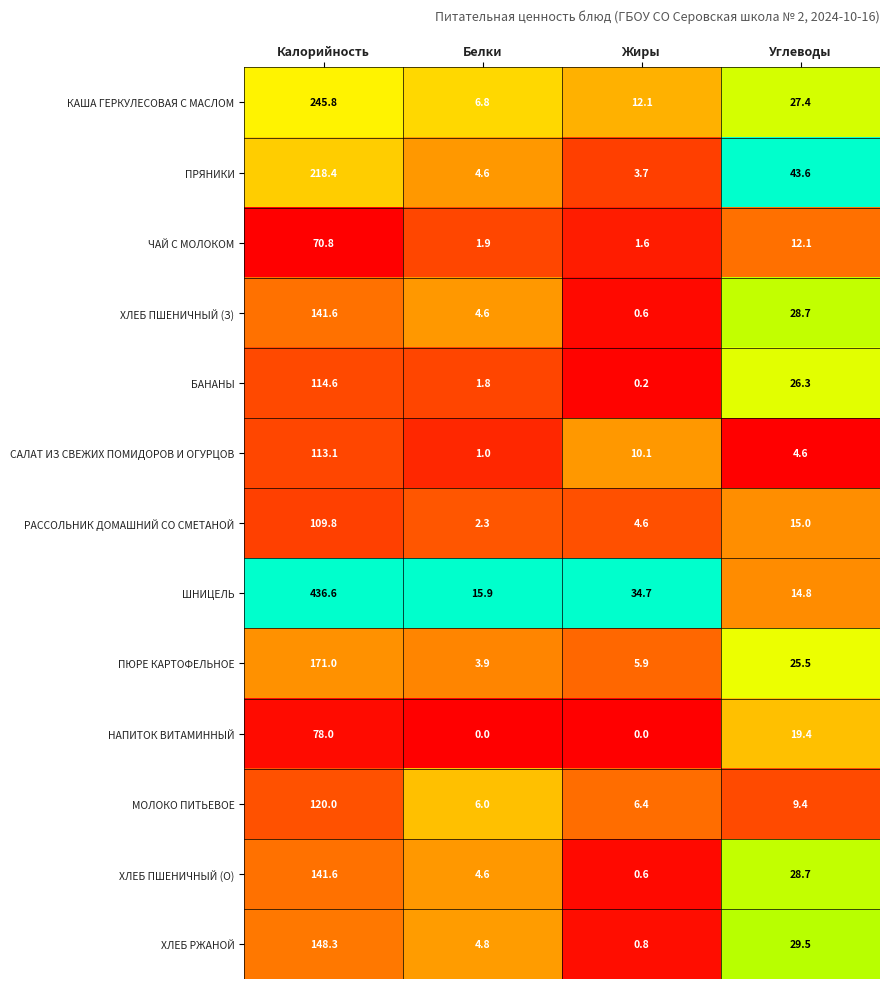

What is the approximate value of ПРЯНИКИ at Жиры?

3.7